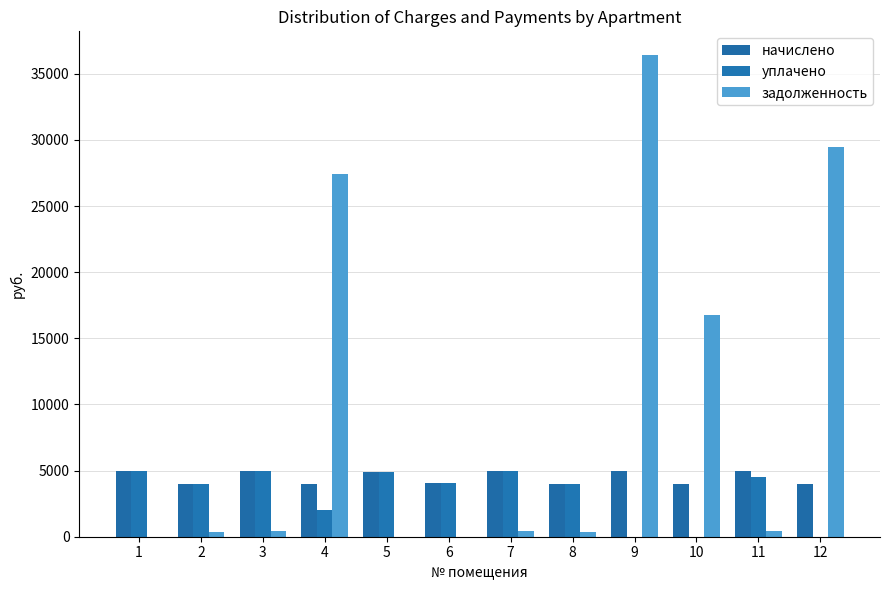

True or false: уплачено has a value of -3128.4 at 12.

False